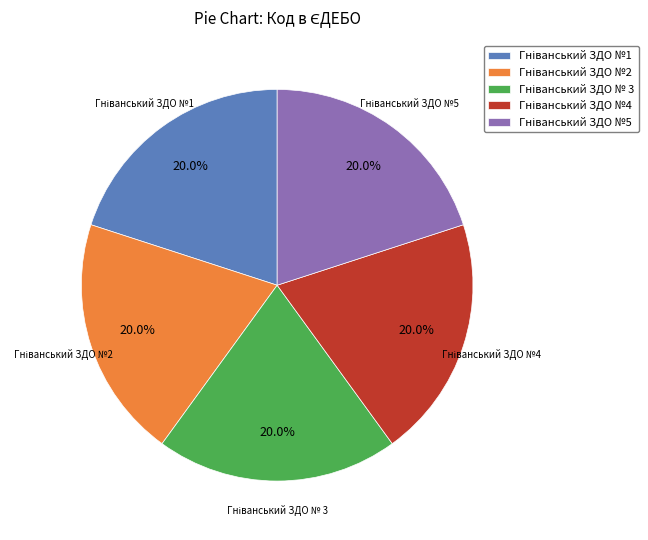

Does any single category account for the majority?

No